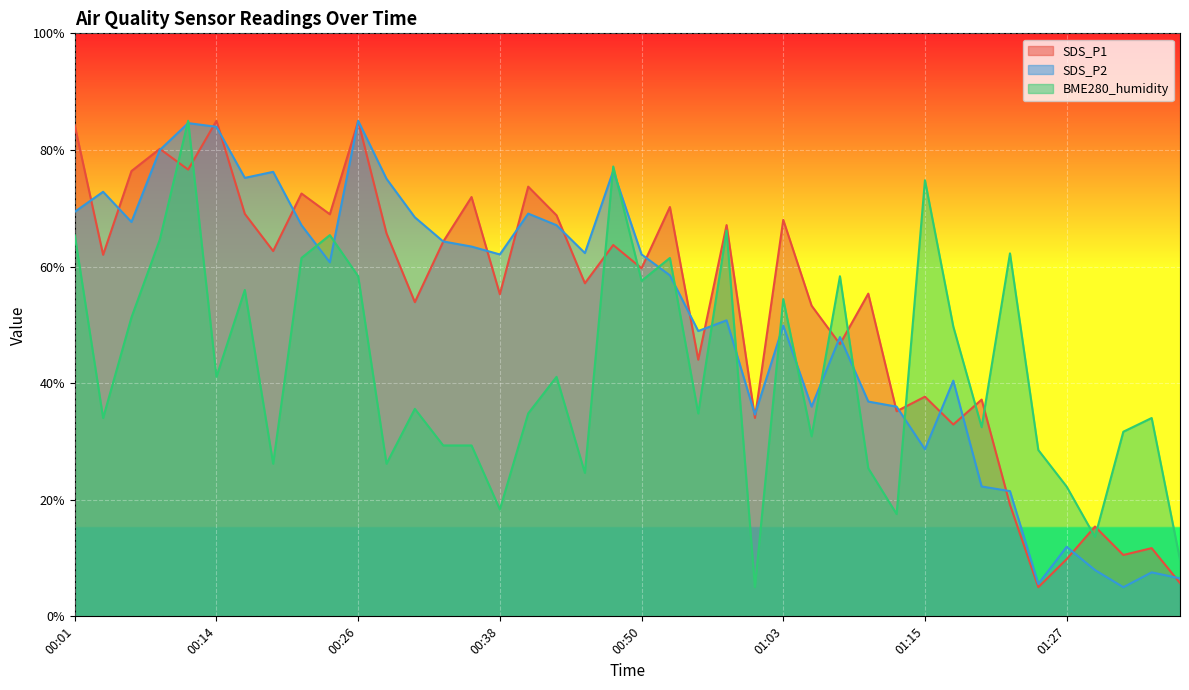

Between which two adjacent categories do BME280_humidity and SDS_P2 first intersect?

00:09 and 00:11